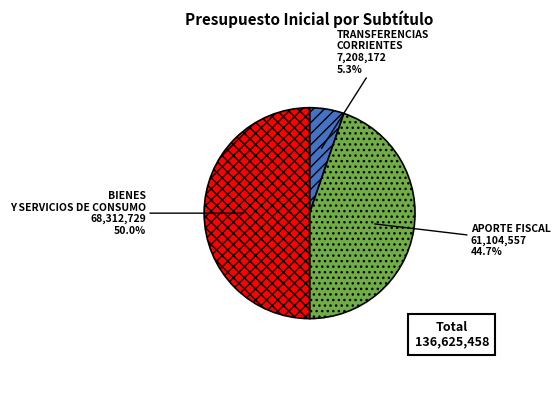

Which category has the biggest portion of the pie?

BIENES Y SERVICIOS DE CONSUMO